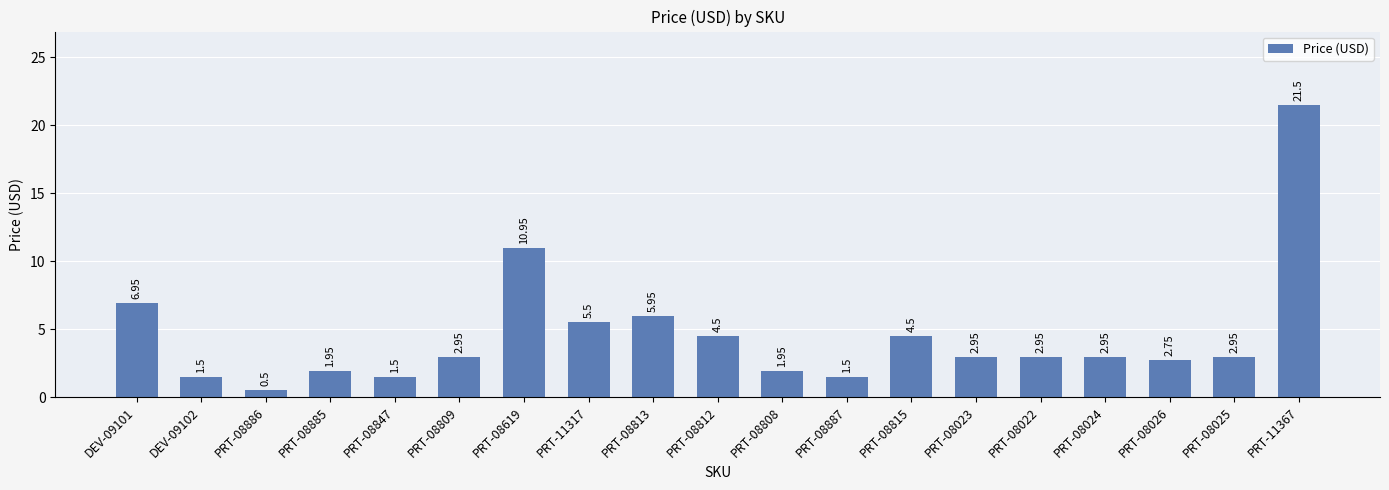

What is the change in value from PRT-08809 to PRT-08026?

-0.2